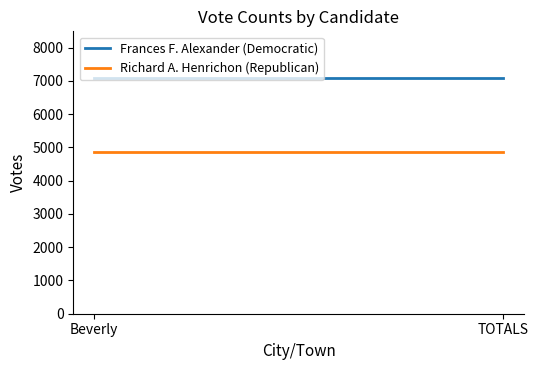

Rank the series by their maximum value, from highest to lowest.

Frances F. Alexander (Democratic), Richard A. Henrichon (Republican)